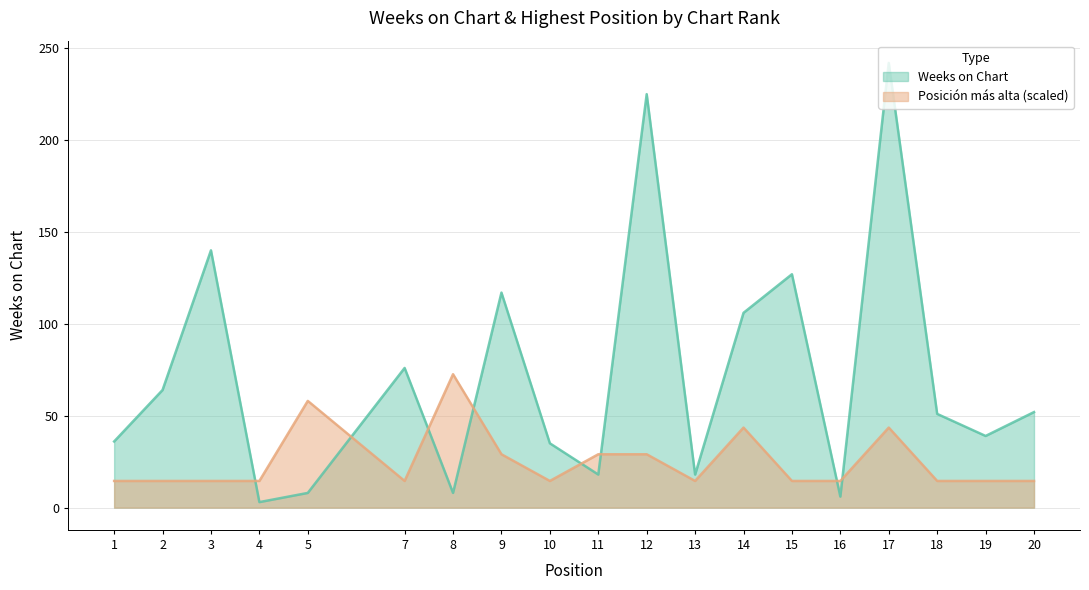

How many distinct data groups are displayed?

2